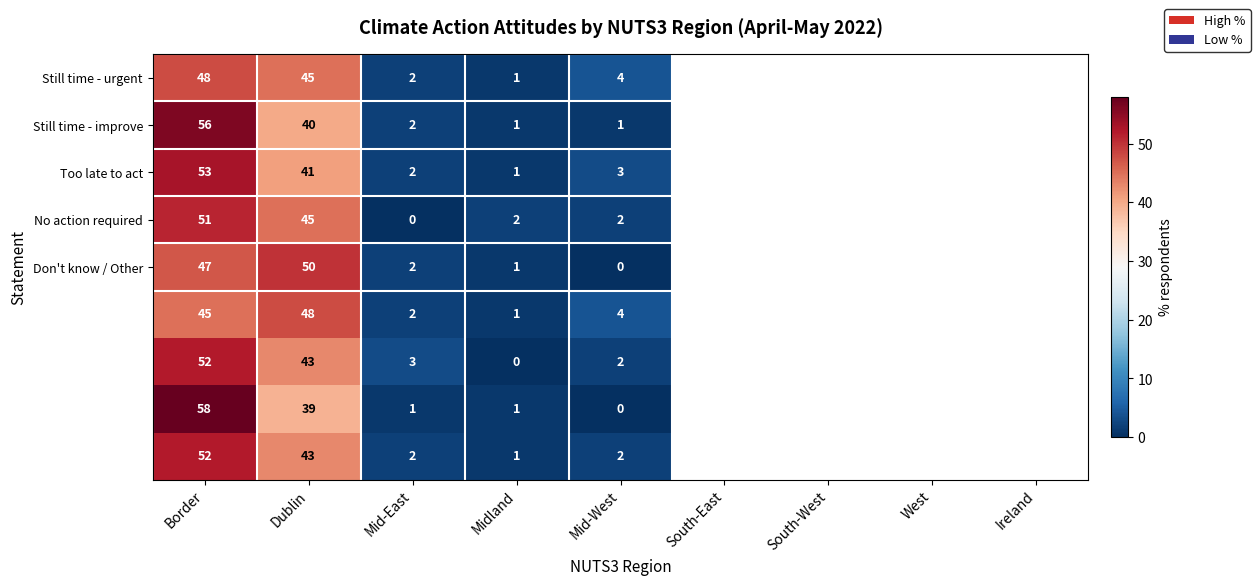

At which category is the sum across all series the highest?

Border